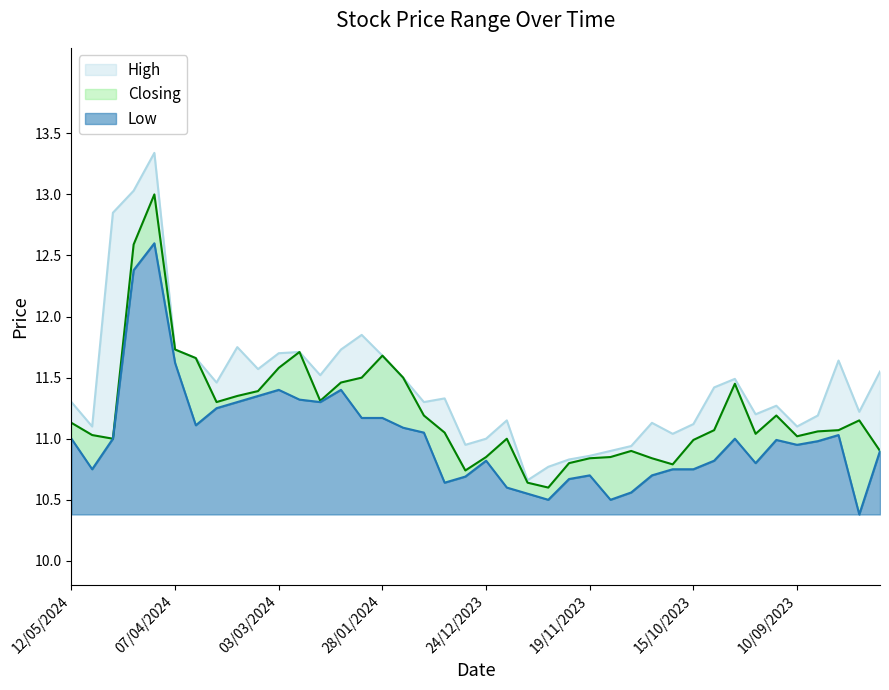

True or false: Closing and High intersect in this chart.

False